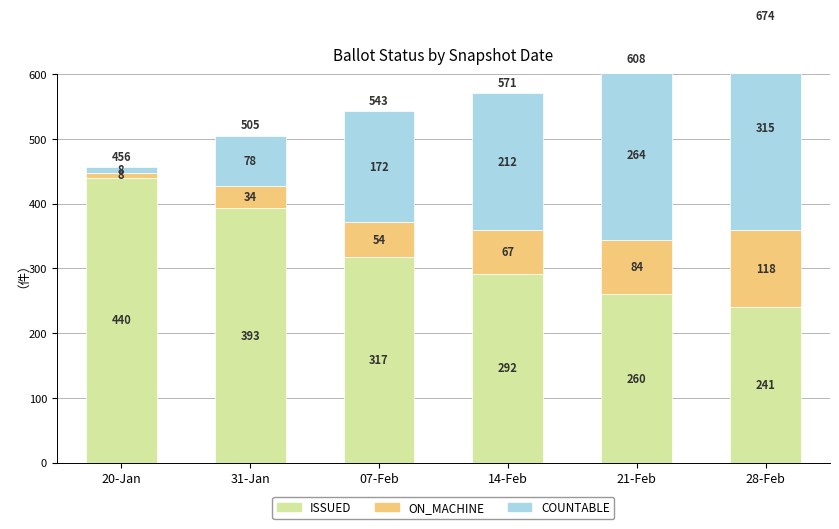

What is the label of the 1st bar from the left?

20-Jan